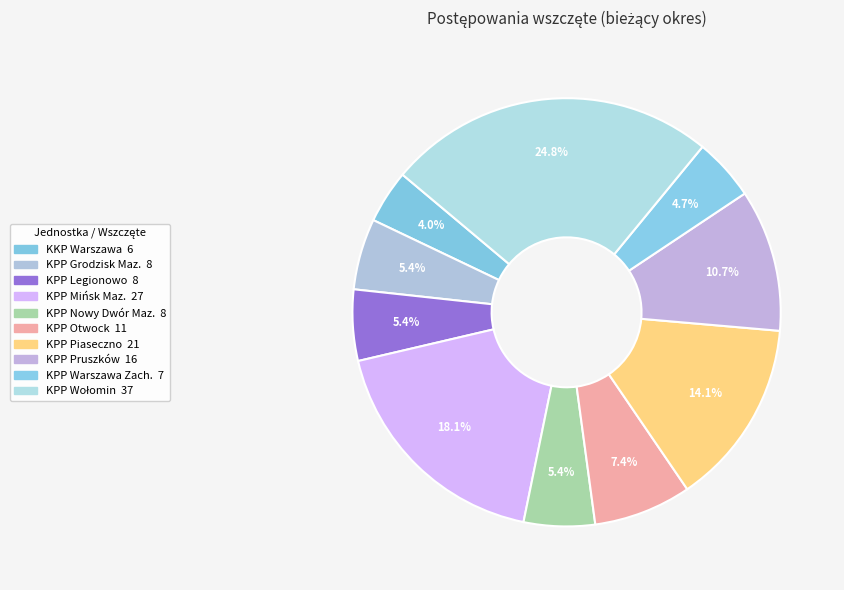

Is there any slice that represents more than half of the pie?

No